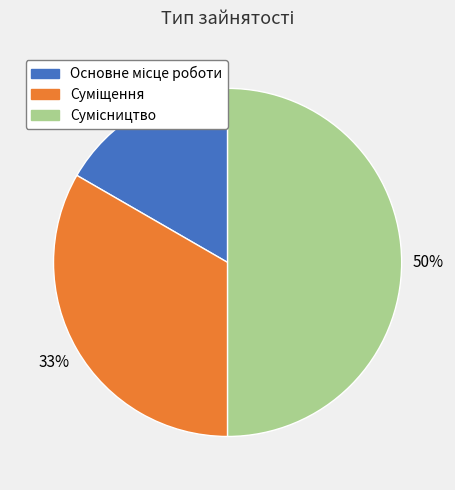

To the nearest percent, what is the average slice percentage?

33%